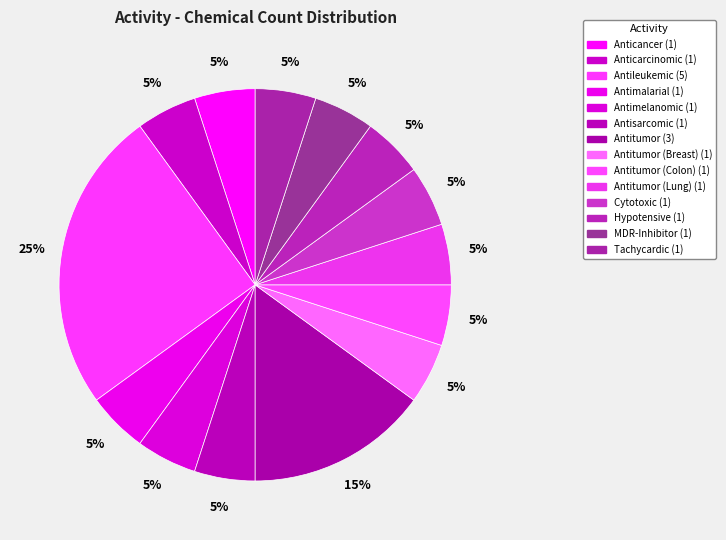

How many slices are in this pie chart?

14